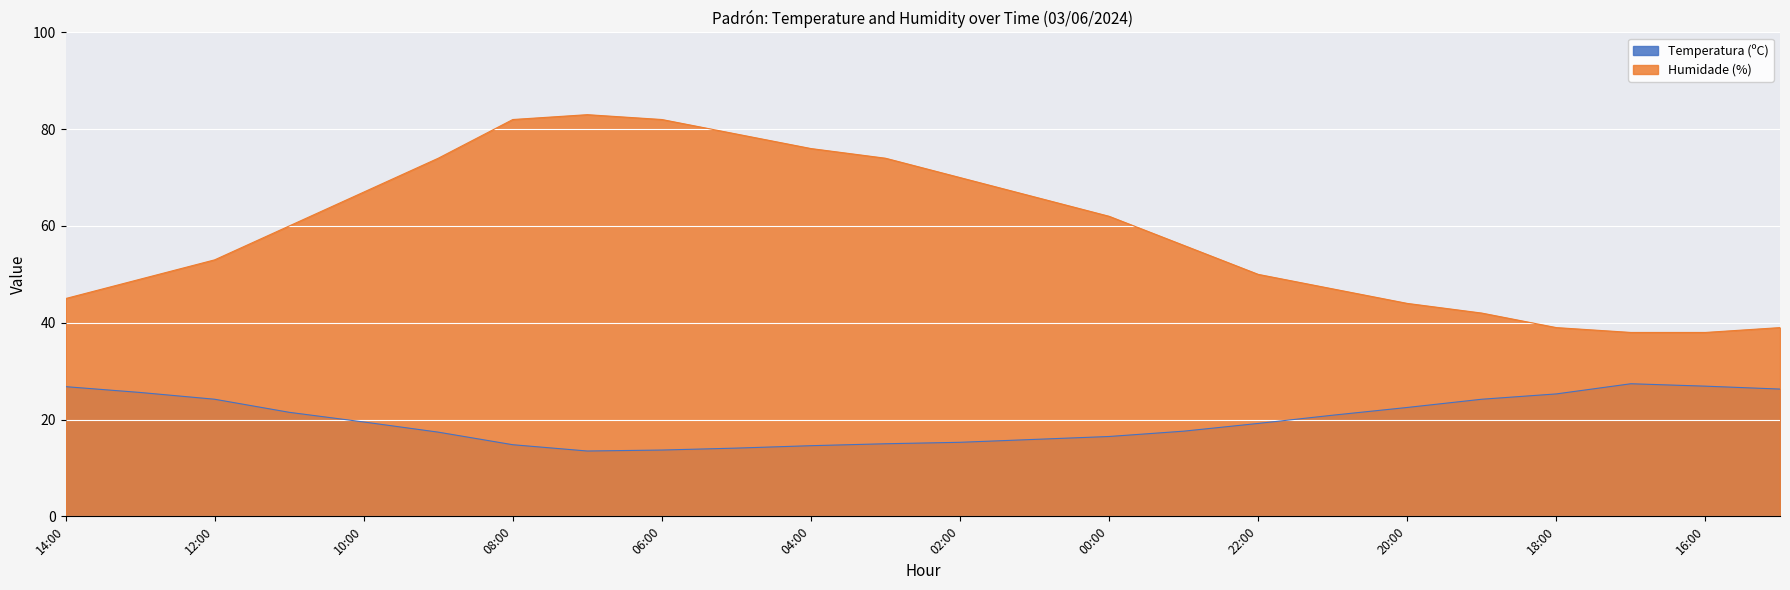

True or false: Humidade (%) and Temperatura (ºC) intersect in this chart.

False